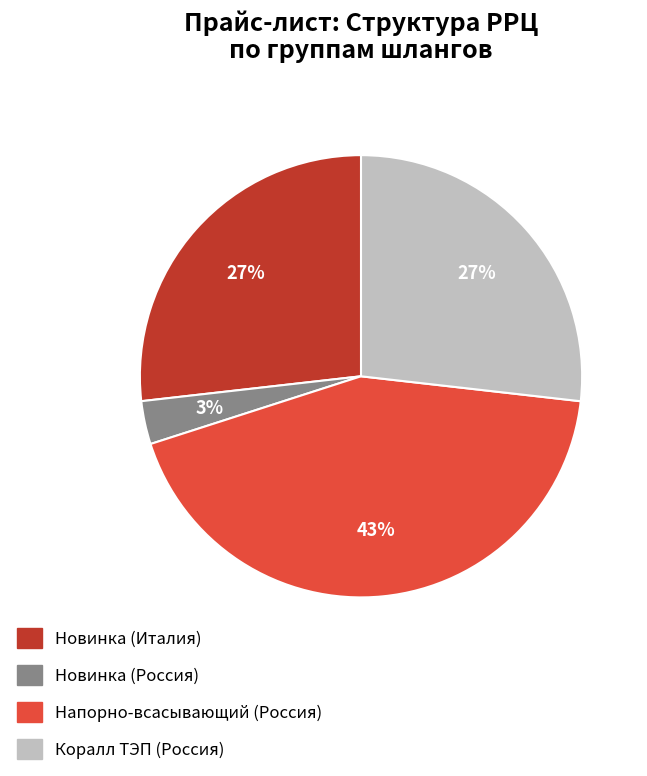

To the nearest percent, what is the average slice percentage?

25%